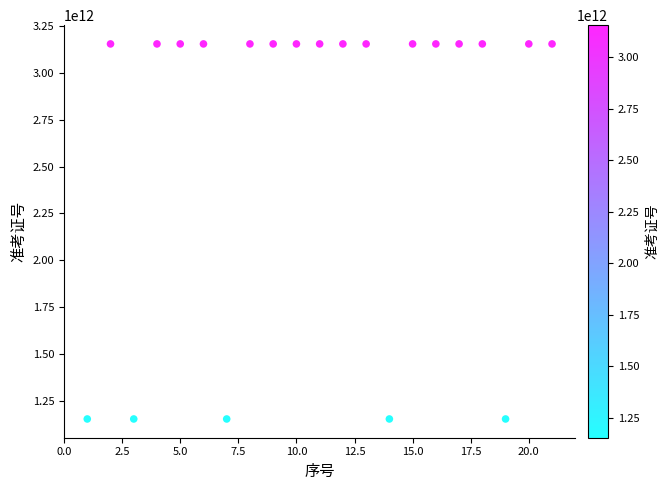

What is the range of X values (max minus min)?

20